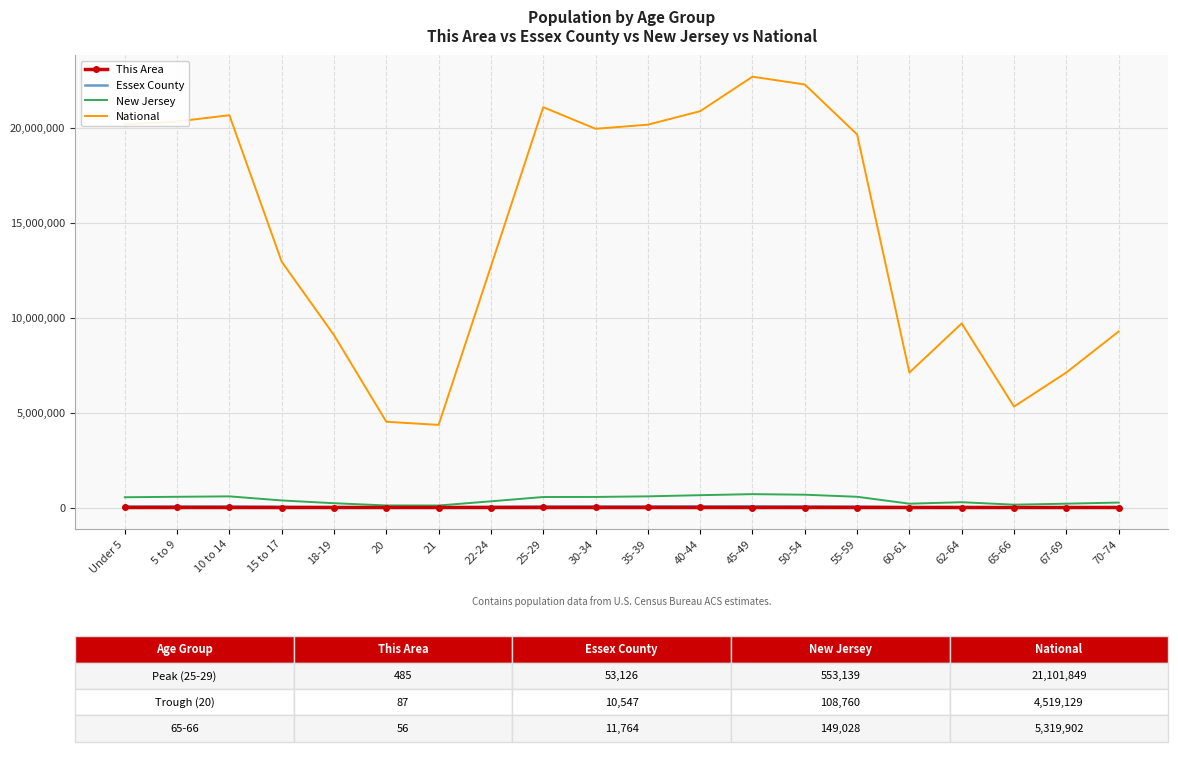

At which label does Essex County first exceed 46553?

Under 5